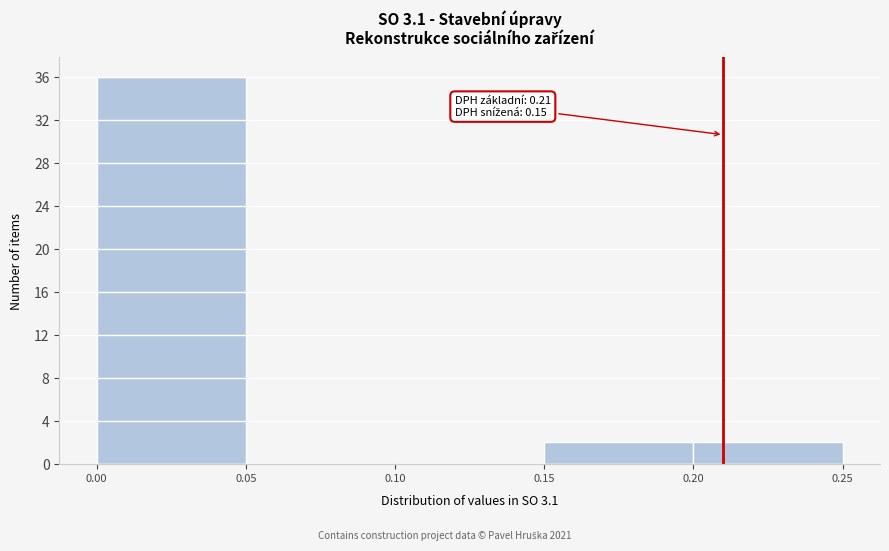

Over which range of the x-axis is the bar tallest?

0.00 to 0.05